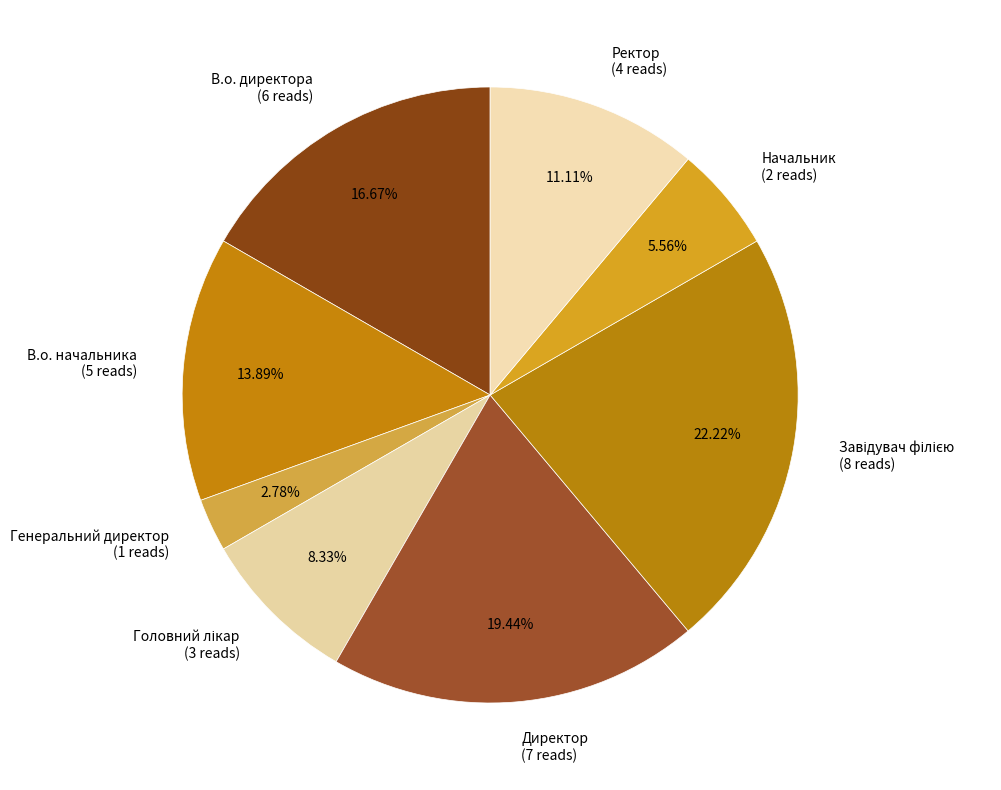

To the nearest percent, what is the difference between the largest and smallest slice percentages?

19%